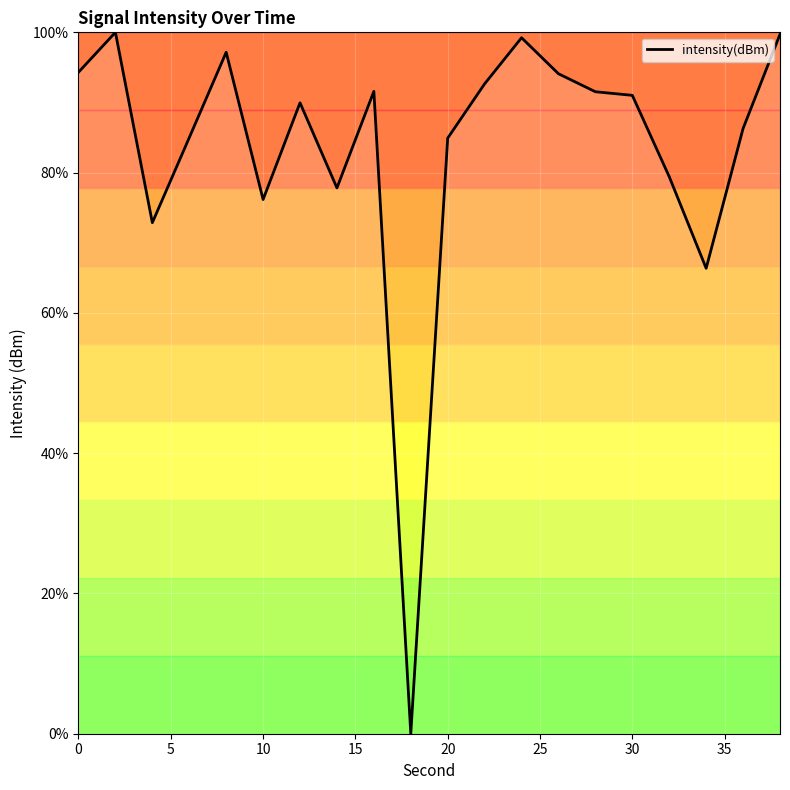

What is the maximum value shown in the chart?

100.0